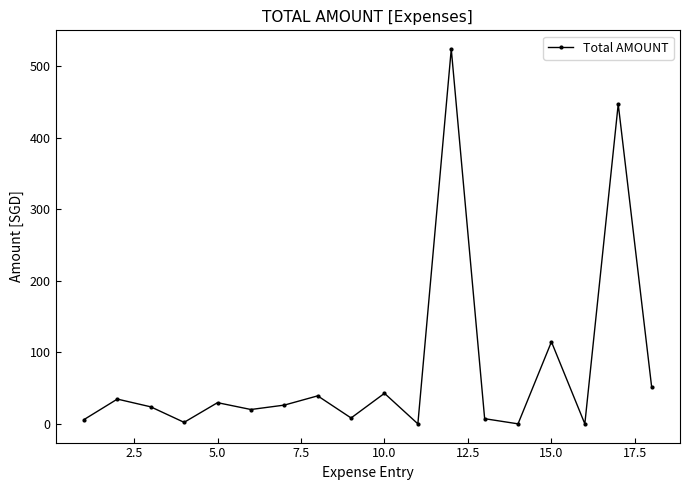

What is the sum of all values?

1376.7